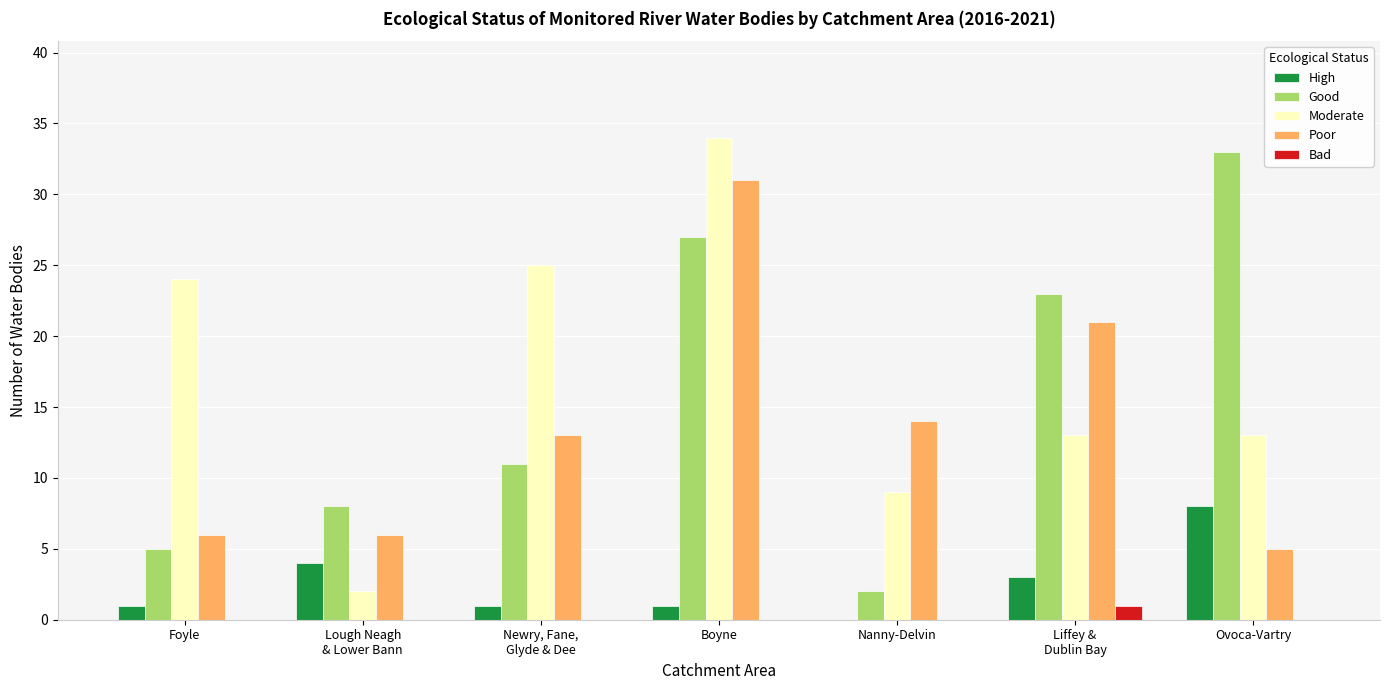

Reading right to left, list all the values displayed in this chart.

High: 8	3	0	1	1	4	1
Good: 33	23	2	27	11	8	5
Moderate: 13	13	9	34	25	2	24
Poor: 5	21	14	31	13	6	6
Bad: 0	1	0	0	0	0	0